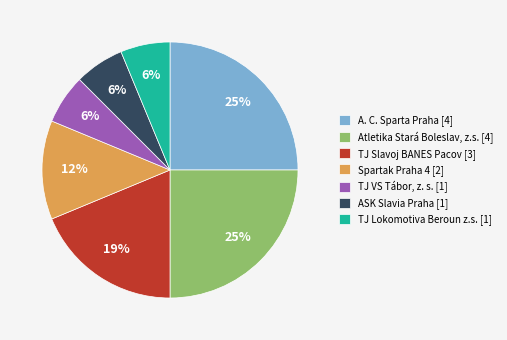

Combined, do Atletika Stará Boleslav, z.s. [4] and ASK Slavia Praha [1] account for over 50%?

No